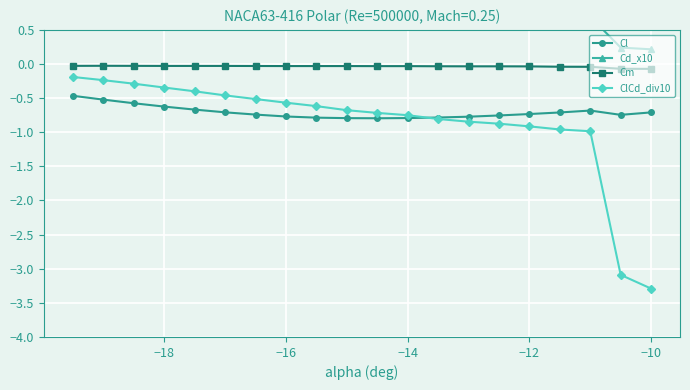

True or false: Cm and Cl cross at least once.

False